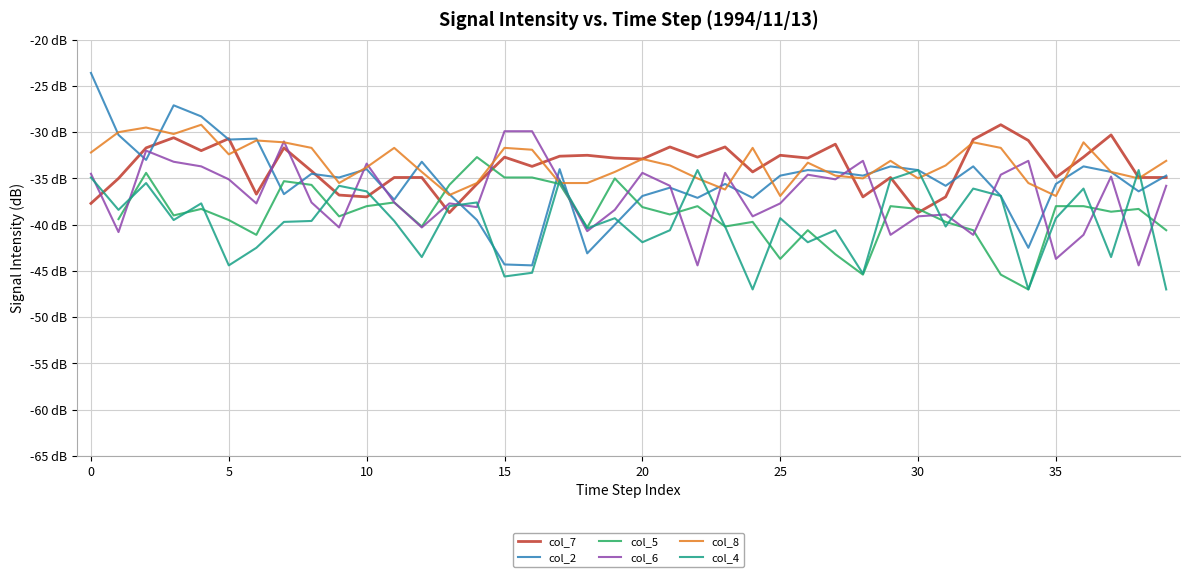

What is the label of the 16th point from the left?

15